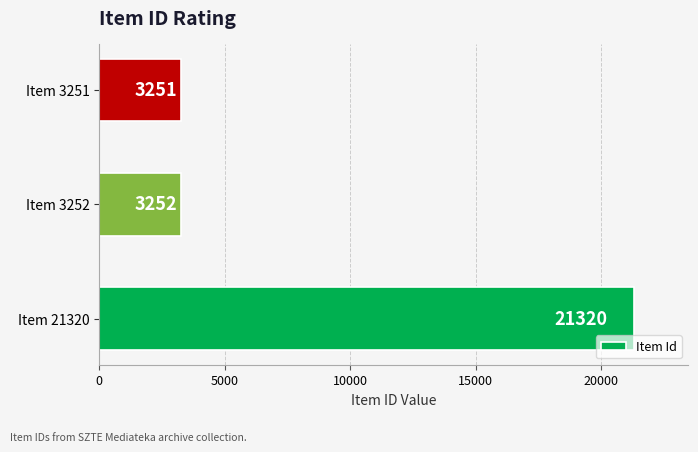

Are the bars horizontal?

Yes